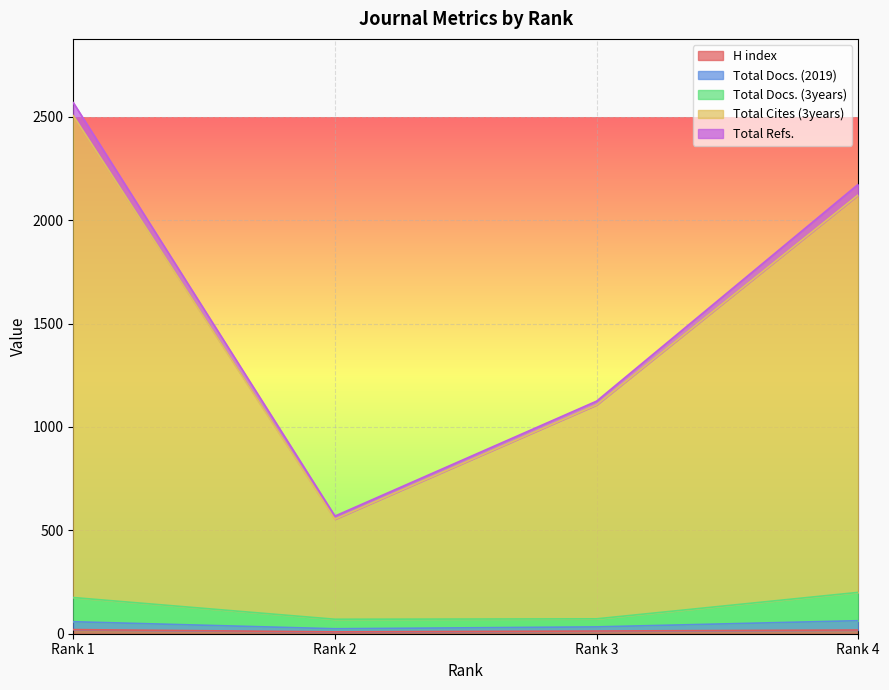

True or false: Total Cites (3years) has more than 2 interior local peaks.

False